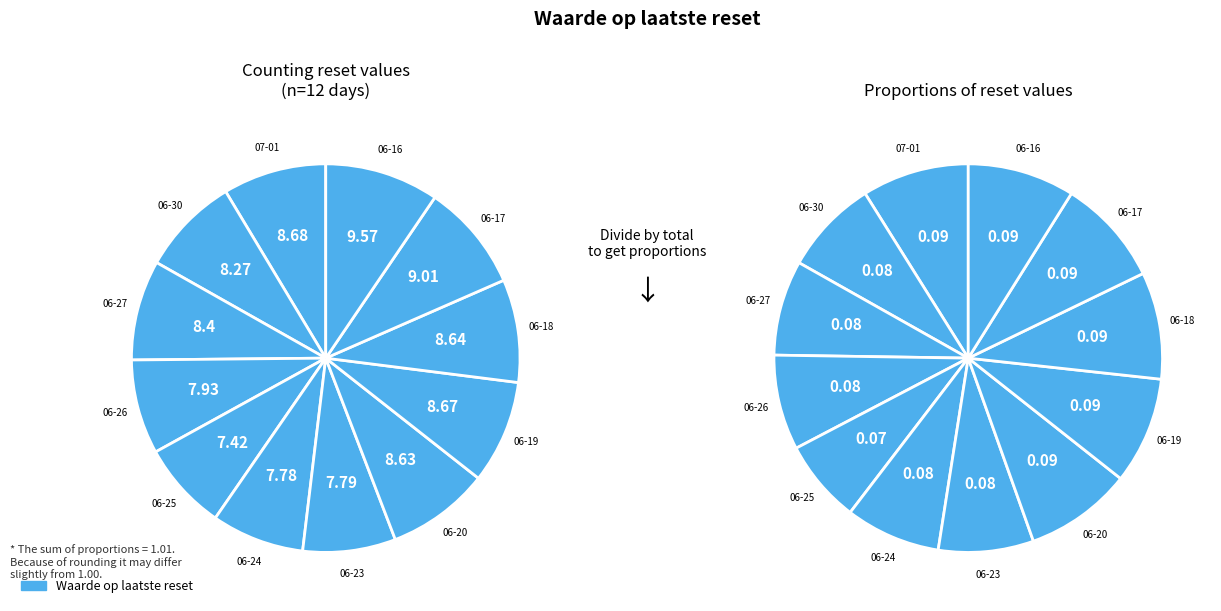

Which category has the smallest portion of the pie?

2025-06-25